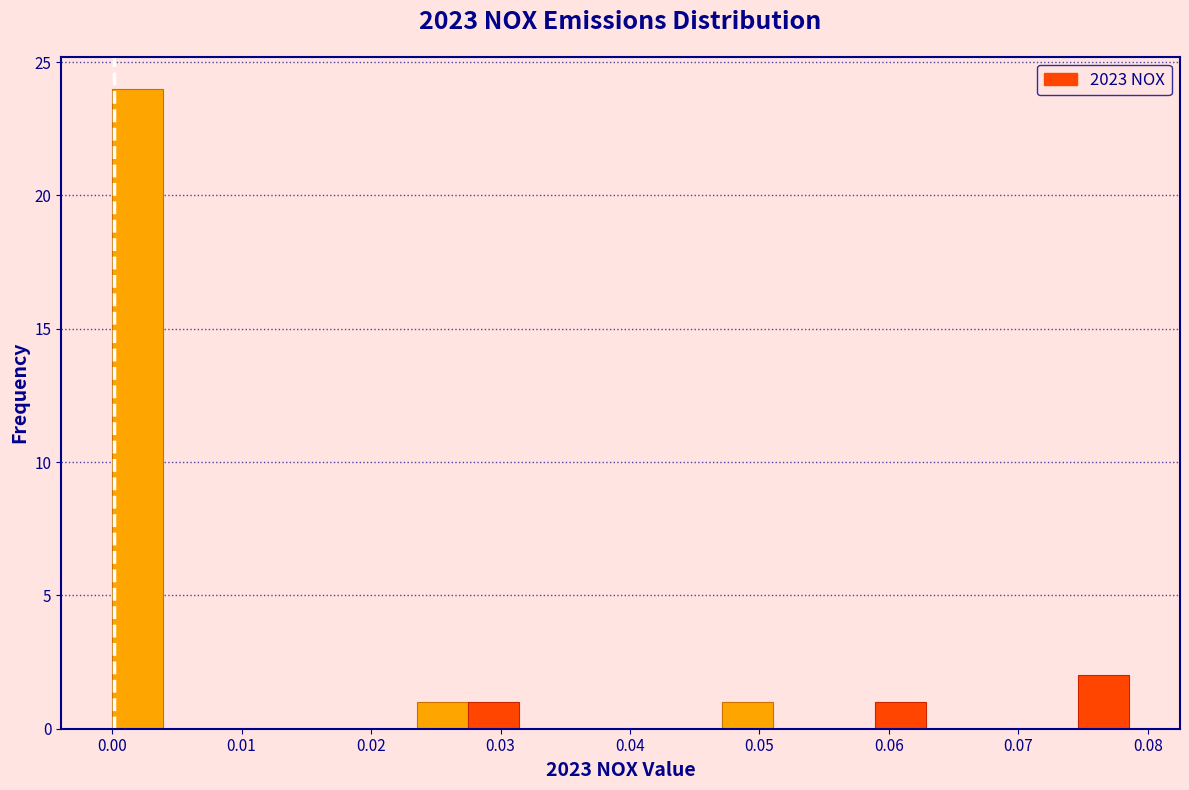

Around what value on the x-axis is the tallest bar? Give the approximate position of its centre, as read against the axis.

0.002